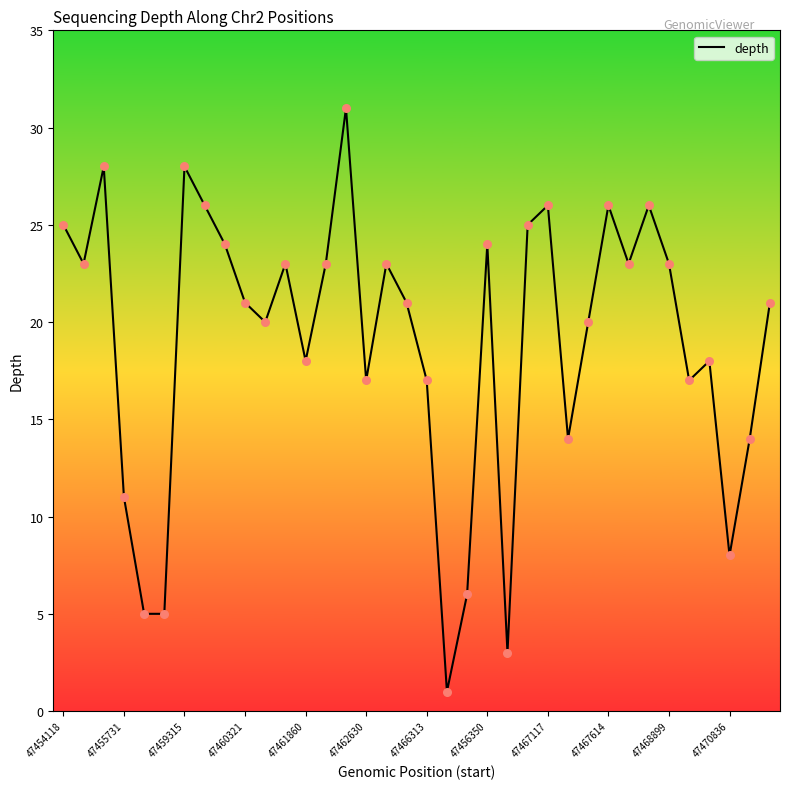

What is the difference between the maximum and minimum values?

30